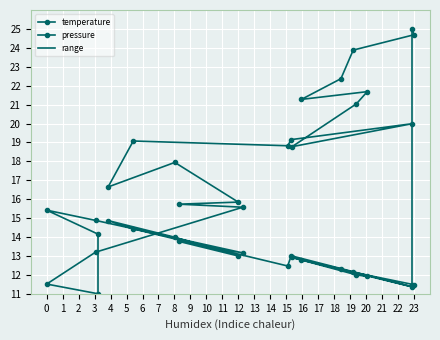

Reading left to right, what are all the values shown in this chart?

temperature: 00:03=14.2	00:05=15.4	00:07=14.9	00:10=13.2	00:12=13.8	00:15=13.0	00:17=14.0	00:20=14.9	00:22=14.4	00:25=12.5	00:27=13.0	00:30=11.4	00:32=12.9	00:34=12.0	00:37=11.9	00:39=12.8	00:42=12.3	00:44=12.1	00:47=11.5	00:49=11.5
pressure: 00:03=11.0	00:05=11.5	00:07=13.2	00:10=15.6	00:12=15.7	00:15=15.8	00:17=17.9	00:20=16.6	00:22=19.1	00:25=18.8	00:27=19.1	00:30=20.0	00:32=18.8	00:34=21.0	00:37=21.7	00:39=21.3	00:42=22.4	00:44=23.9	00:47=24.7	00:49=25.0